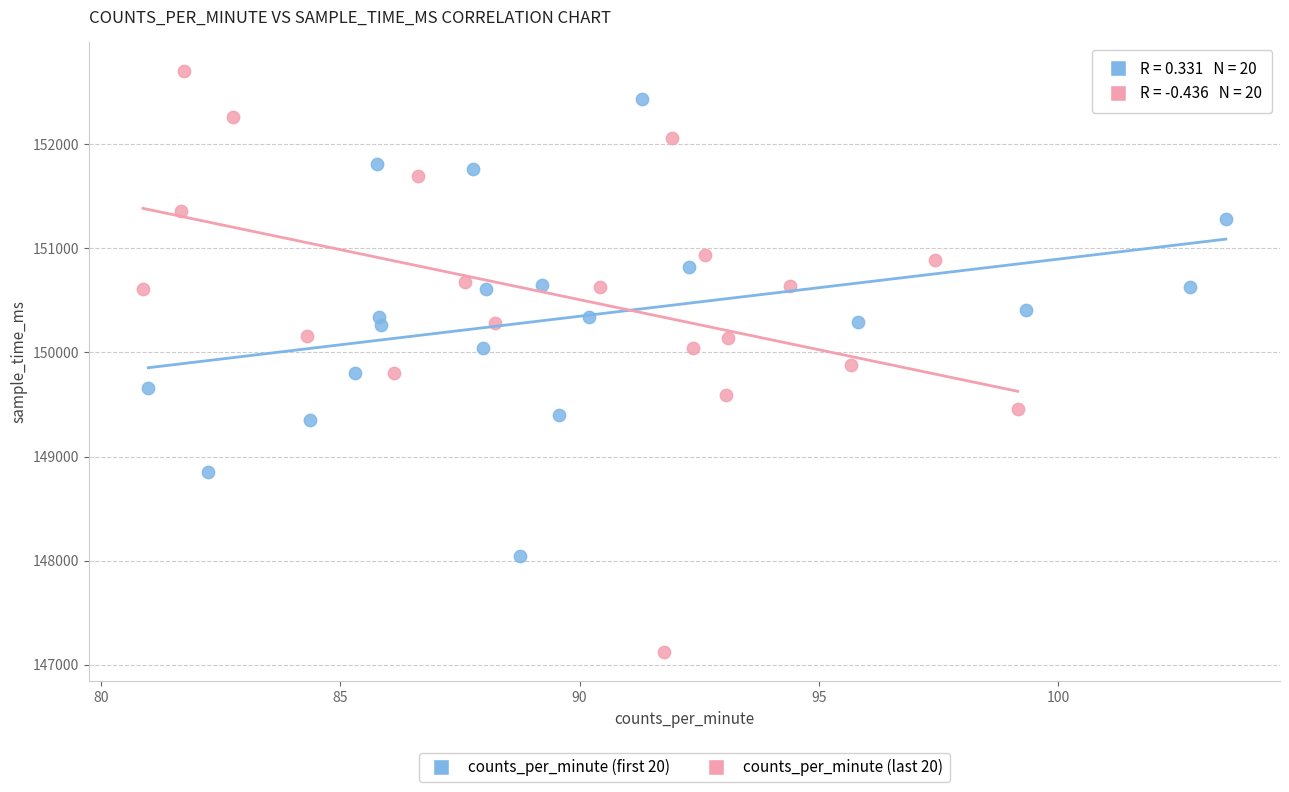

Which series contains the highest Y value?

counts_per_minute (last 20)